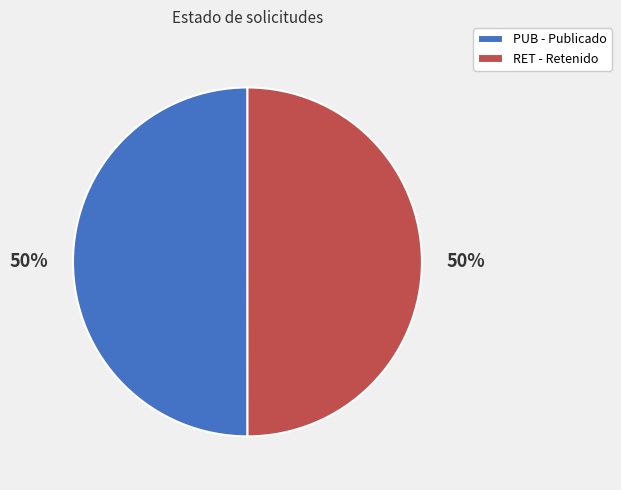

To the nearest percent, what is the combined percentage of RET - Retenido and PUB - Publicado?

100%